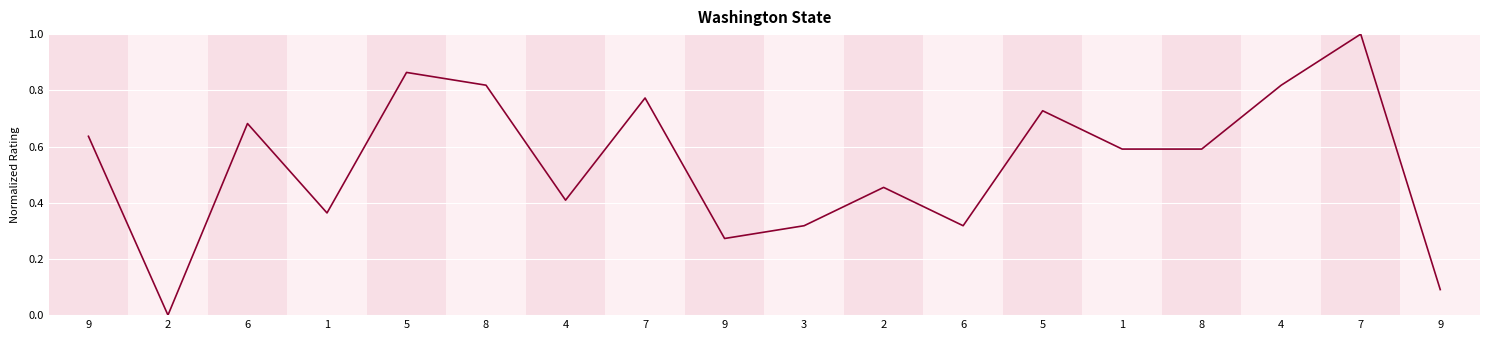

What is the change in value from 9 to 7?

+0.7